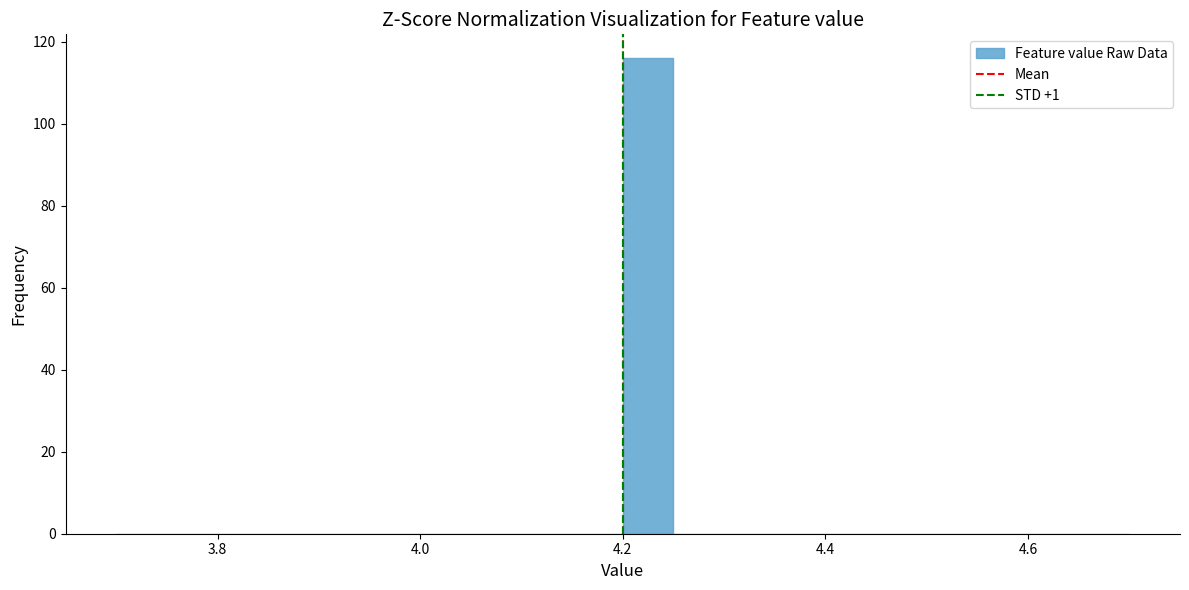

Read against the x-axis, roughly where is the centre of the tallest bar?

4.22